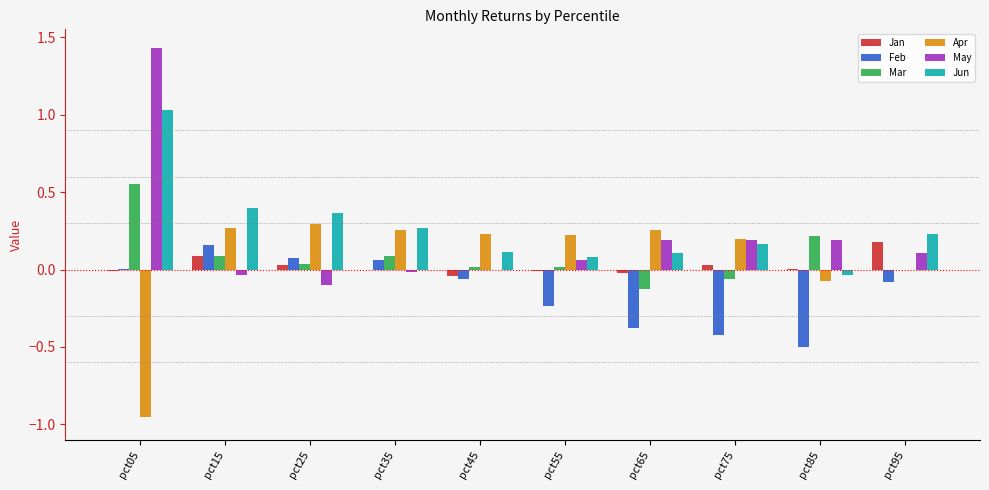

True or false: Jan has a value of 0.0 at pct15.

False